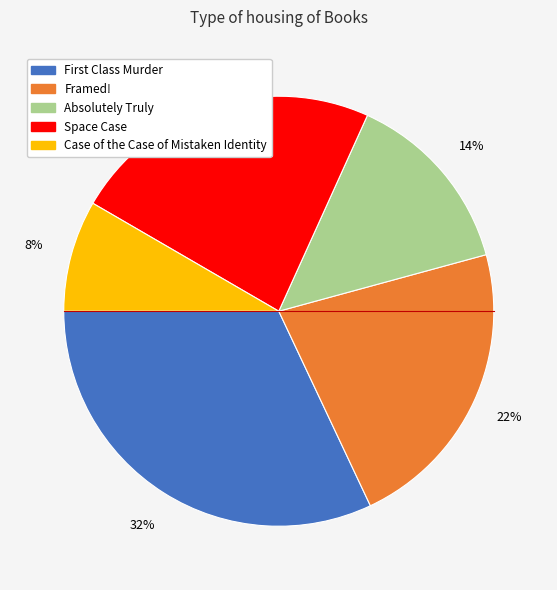

Is there any slice that represents more than half of the pie?

No